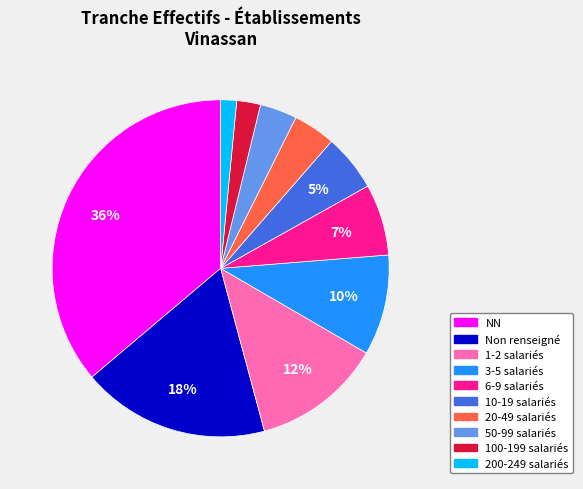

To the nearest percent, what is the average slice percentage?

10%